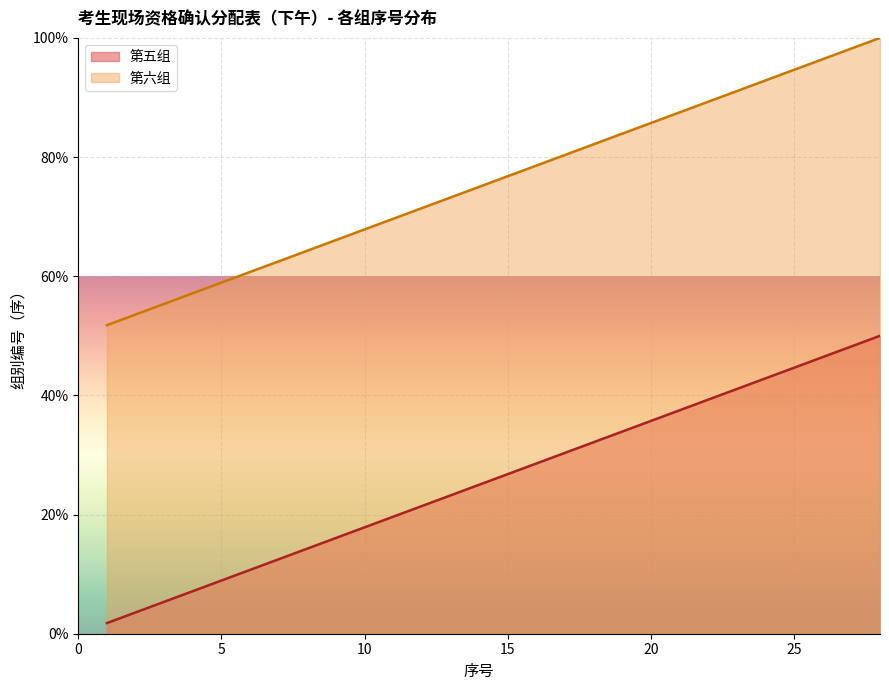

What are all the series names shown in the legend?

第五组, 第六组